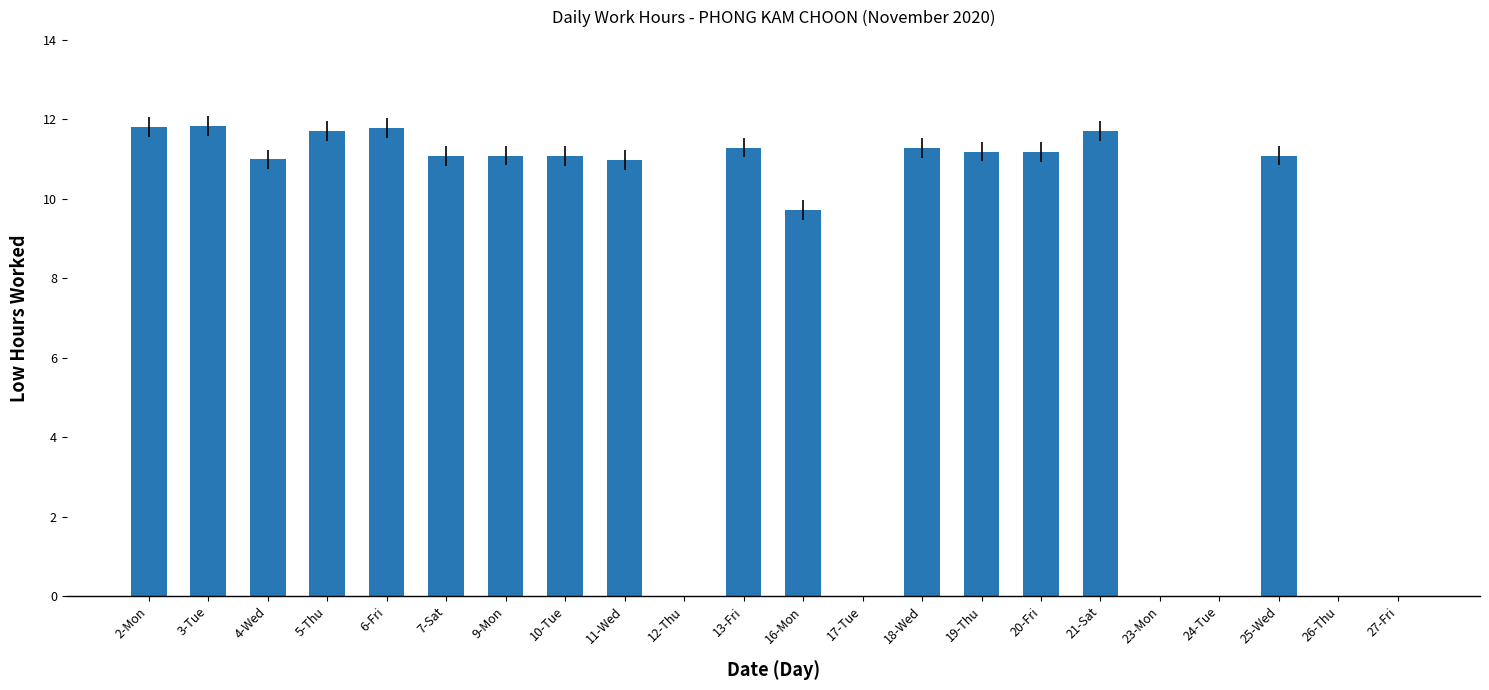

Reading left to right, transcribe all the data shown in this chart.

11.8	11.8	11.0	11.7	11.8	11.1	11.1	11.1	11.0	0.0	11.3	9.7	0.0	11.3	11.2	11.2	11.7	0.0	0.0	11.1	0.0	0.0